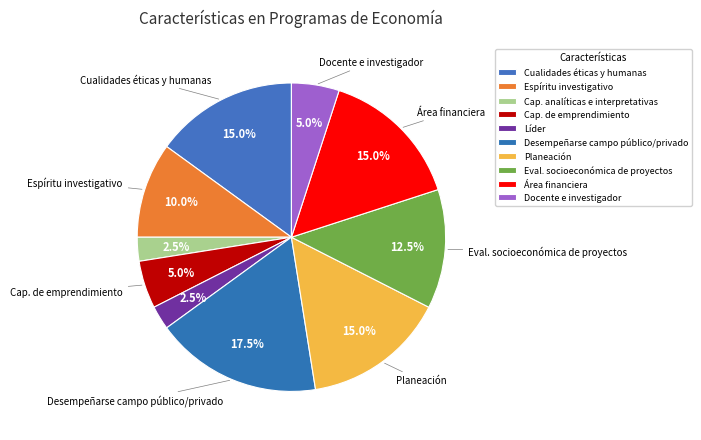

How many slices are in this pie chart?

10